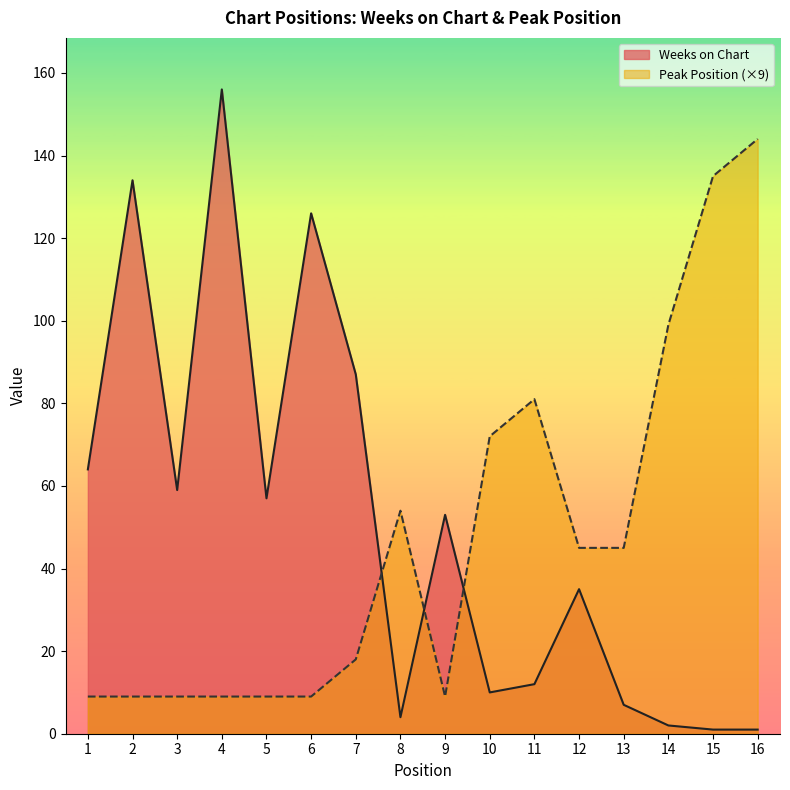

How many interior local peaks does the Weeks on Chart series have?

5